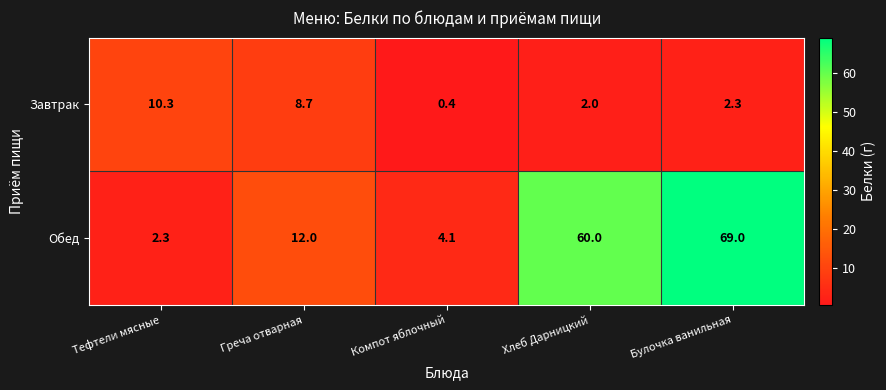

What is the approximate value of Завтрак at Греча отварная?

8.7